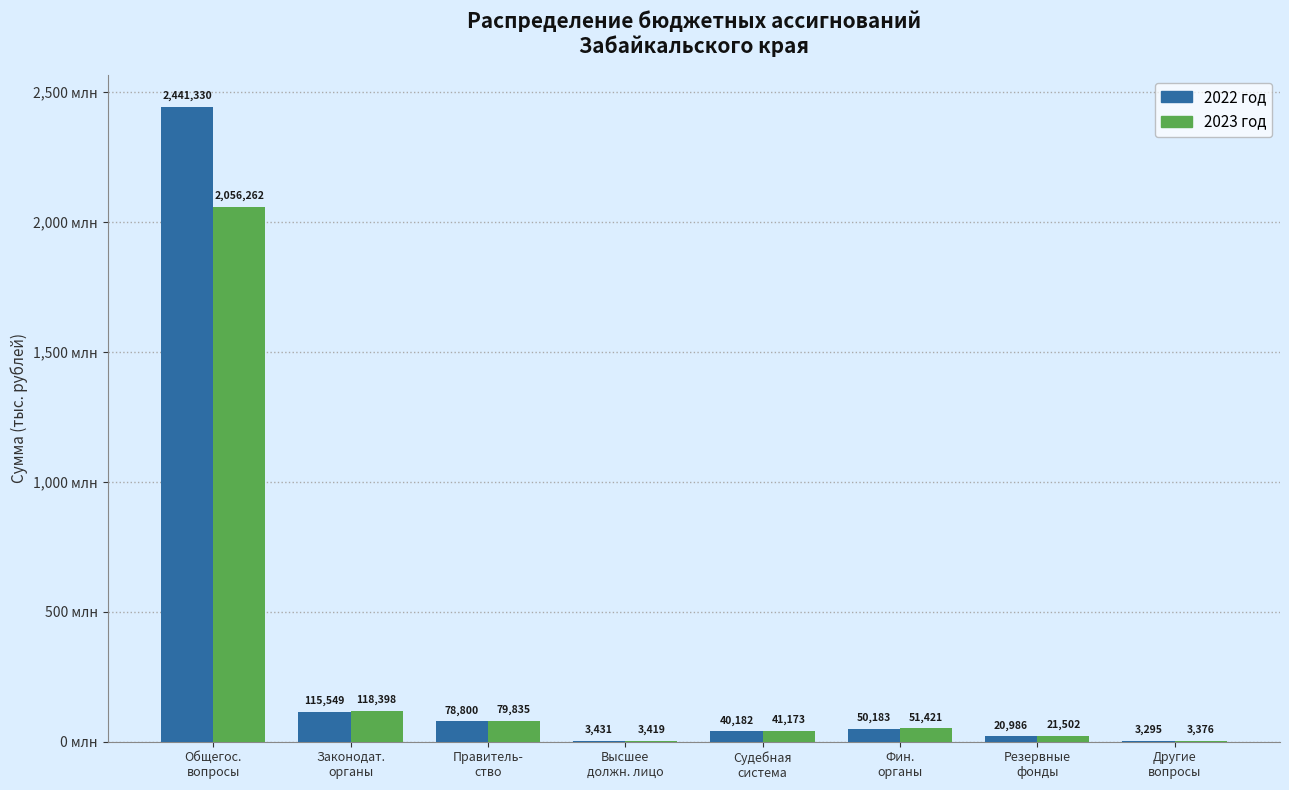

Is the value of 2023 год at Судебная
система greater than the value of 2022 год at Другие
вопросы?

Yes